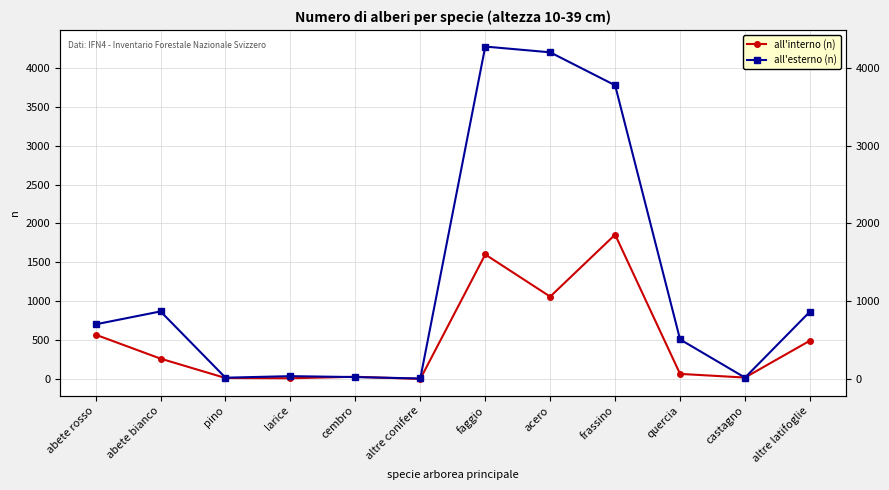

Read the all'interno (n) value at abete bianco, to the nearest 10.

260